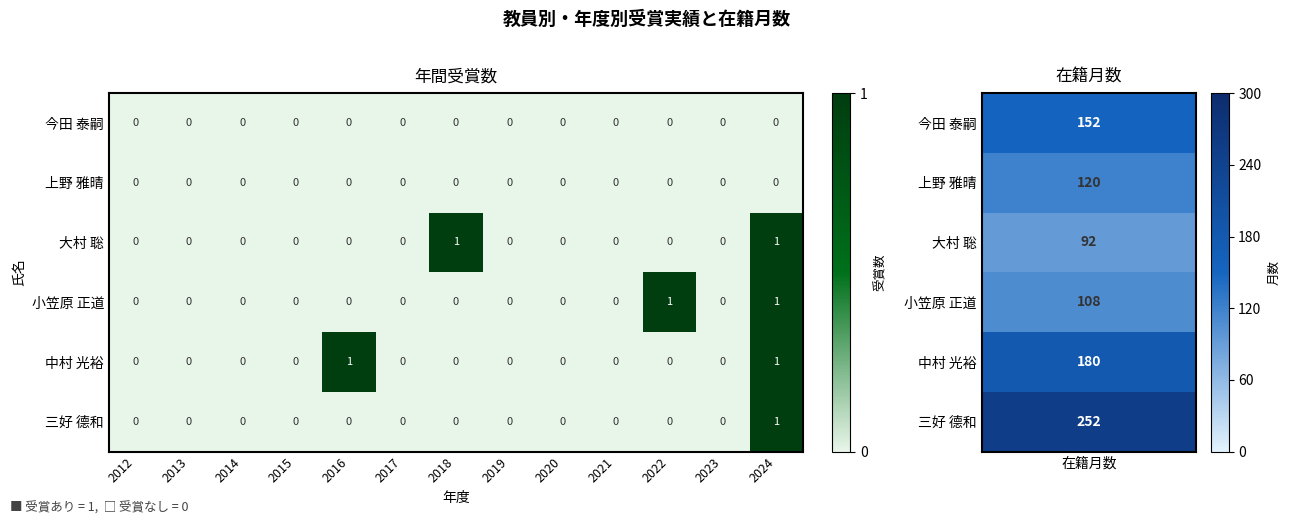

Is it true that 今田 泰嗣 equals 0 at 2016?

True